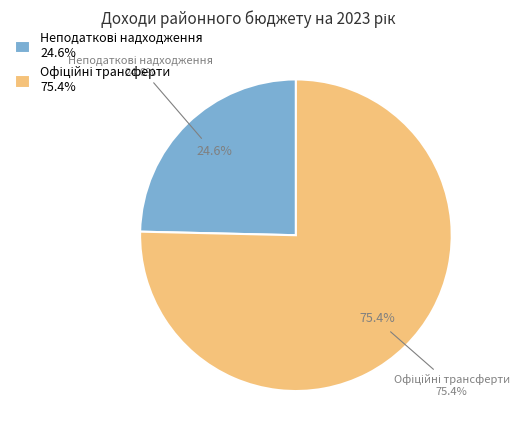

Does Офіційні трансферти account for over 50% of the chart?

Yes